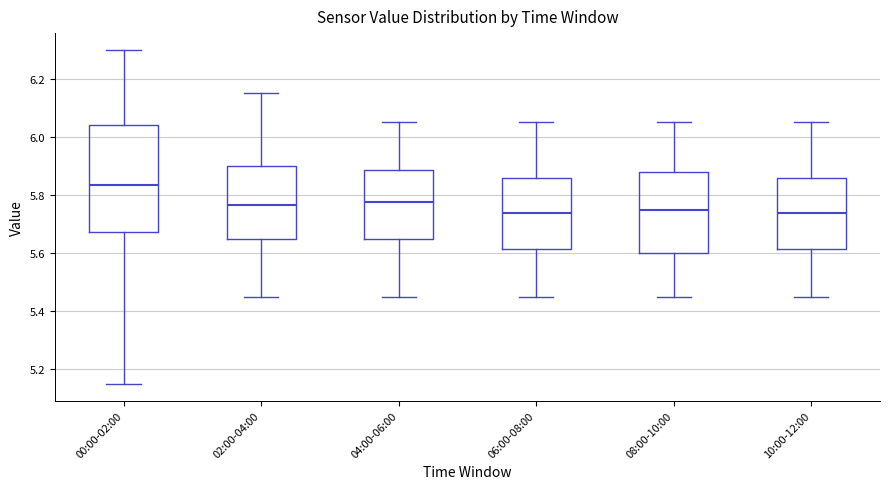

Where is the upper edge of the box for 10:00-12:00 on the y-axis? The values are not printed on the chart, so give them approximately, as read against the axis.

5.86